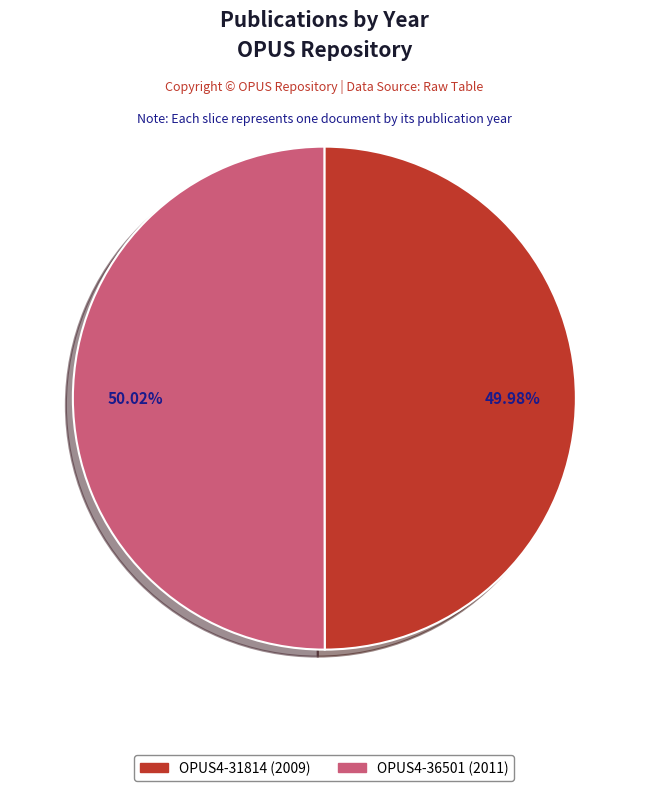

The OPUS4-36501 slice represents 50% of the pie. True or false?

True